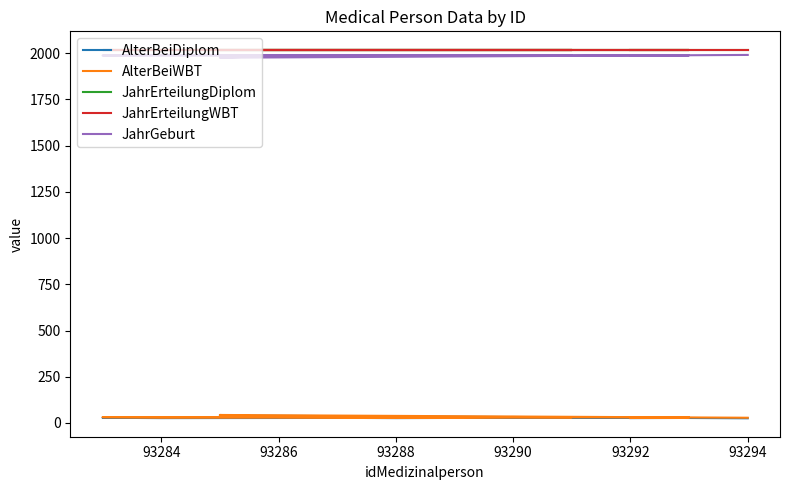

Which series has the largest total across all categories?

JahrErteilungWBT